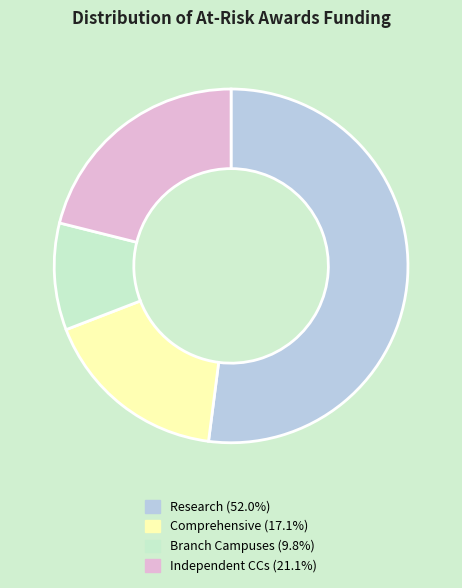

Approximately how many times larger is the value at Branch Campuses (9.8%) compared to Independent CCs (21.1%)?

0.5